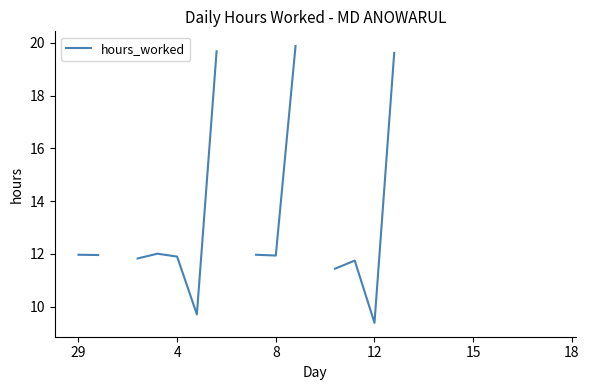

At which category does the data reach its first local valley?

6